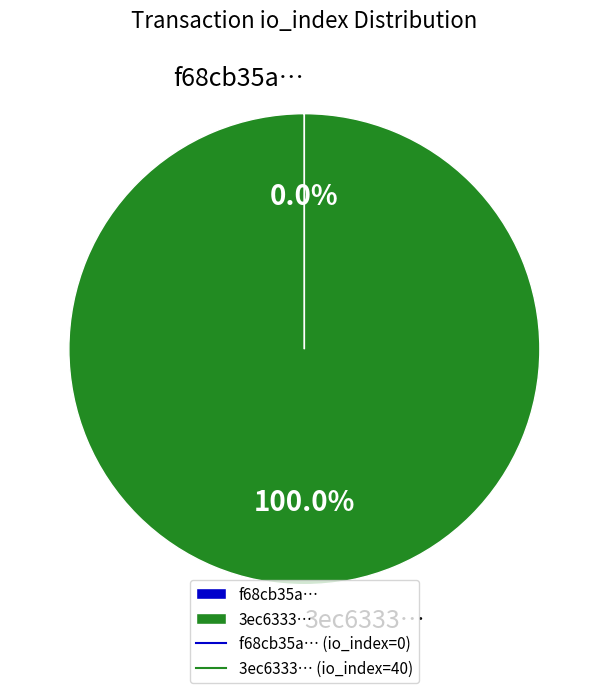

Which slice is the largest?

3ec6333…